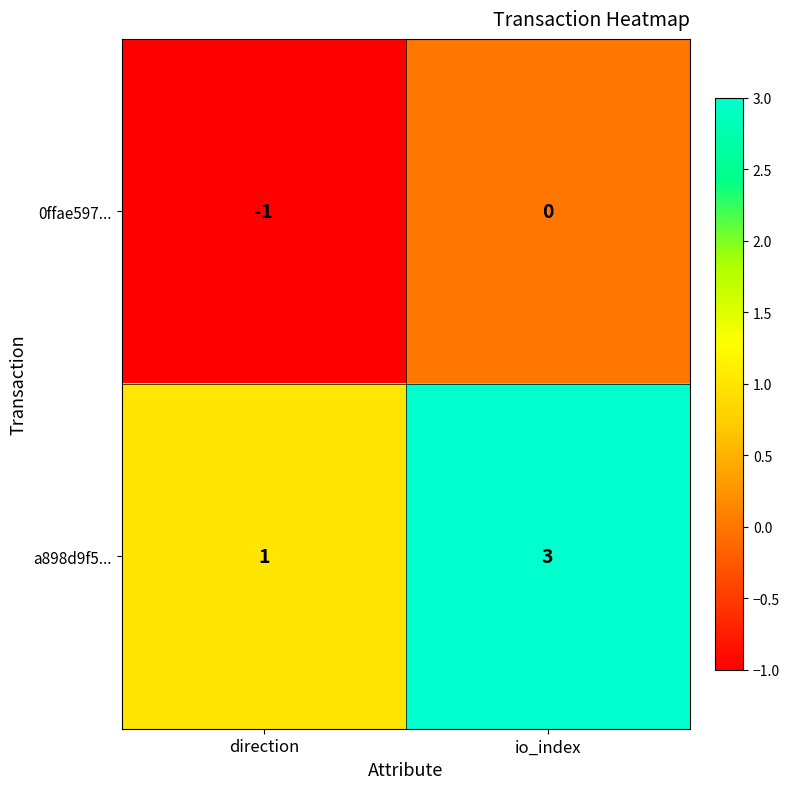

At io_index, list the series in order from largest to smallest.

a898d9f5..., 0ffae597...